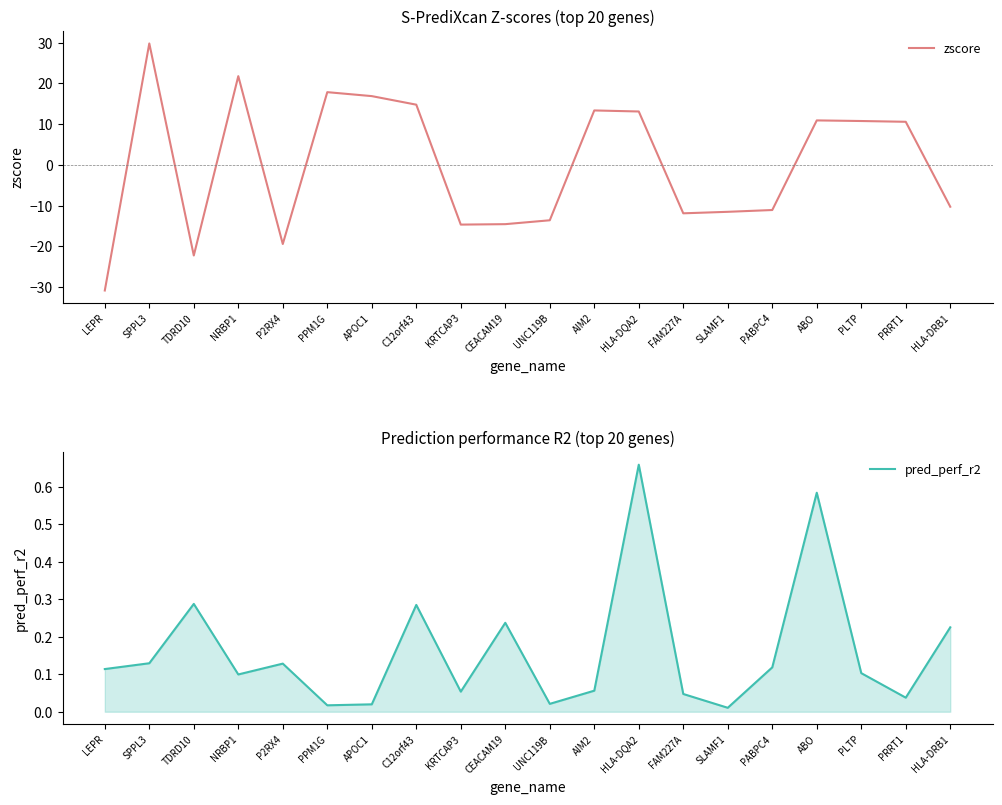

Which has a higher value, AIM2 or NRBP1?

NRBP1